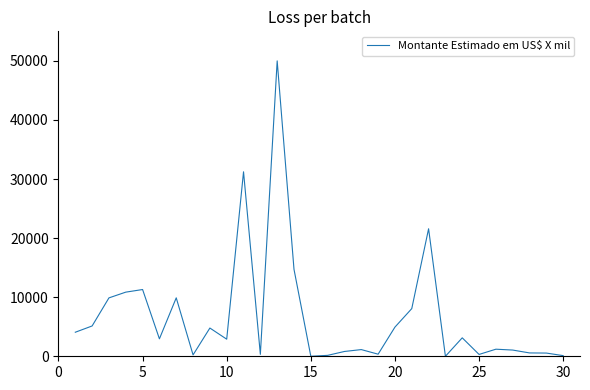

What is the greatest value displayed?

50000.0